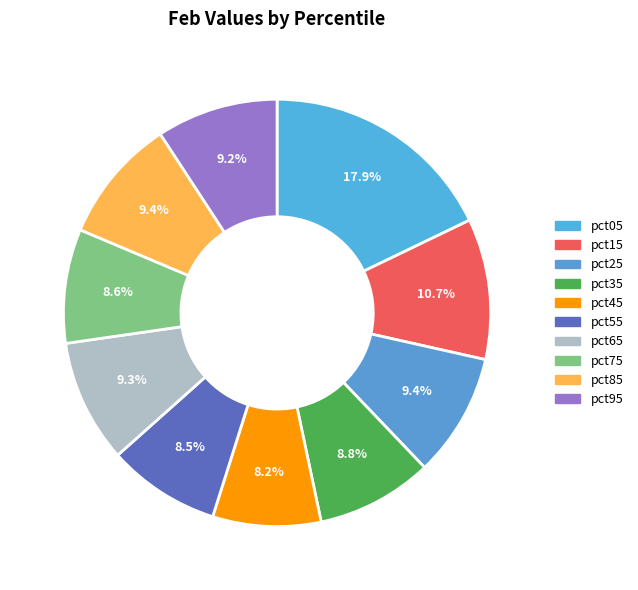

Rank the categories by value from highest to lowest.

pct05, pct15, pct85, pct25, pct65, pct95, pct35, pct75, pct55, pct45